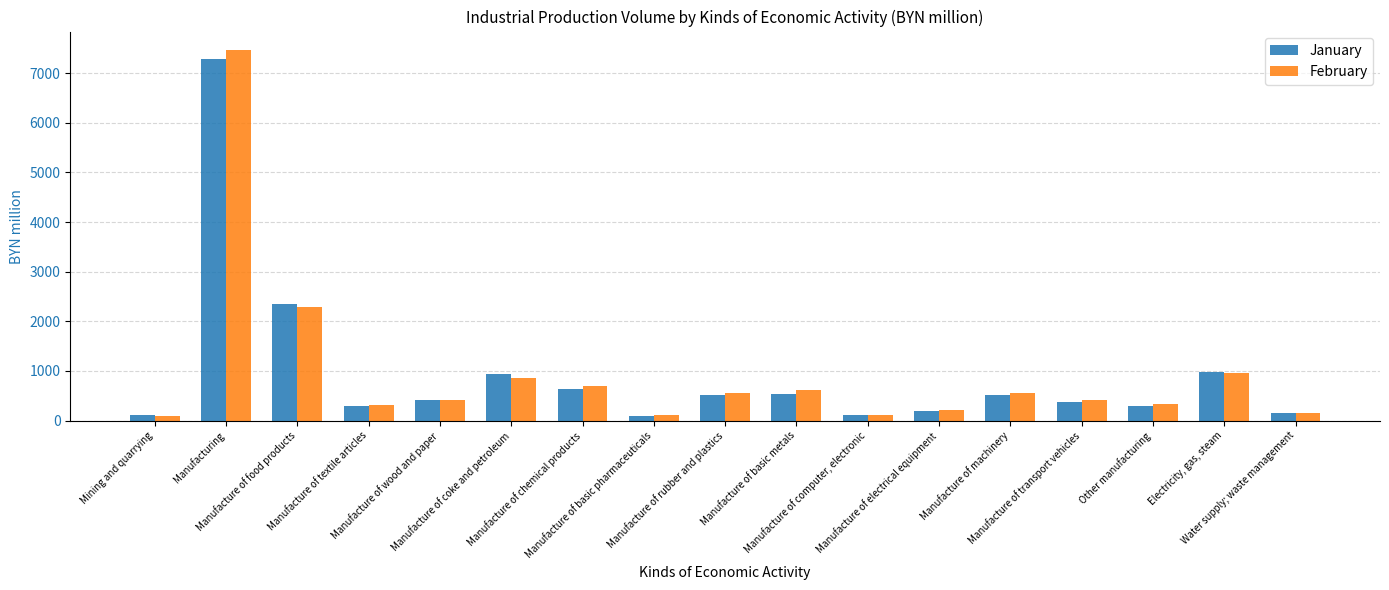

Which series has the widest spread of values?

February